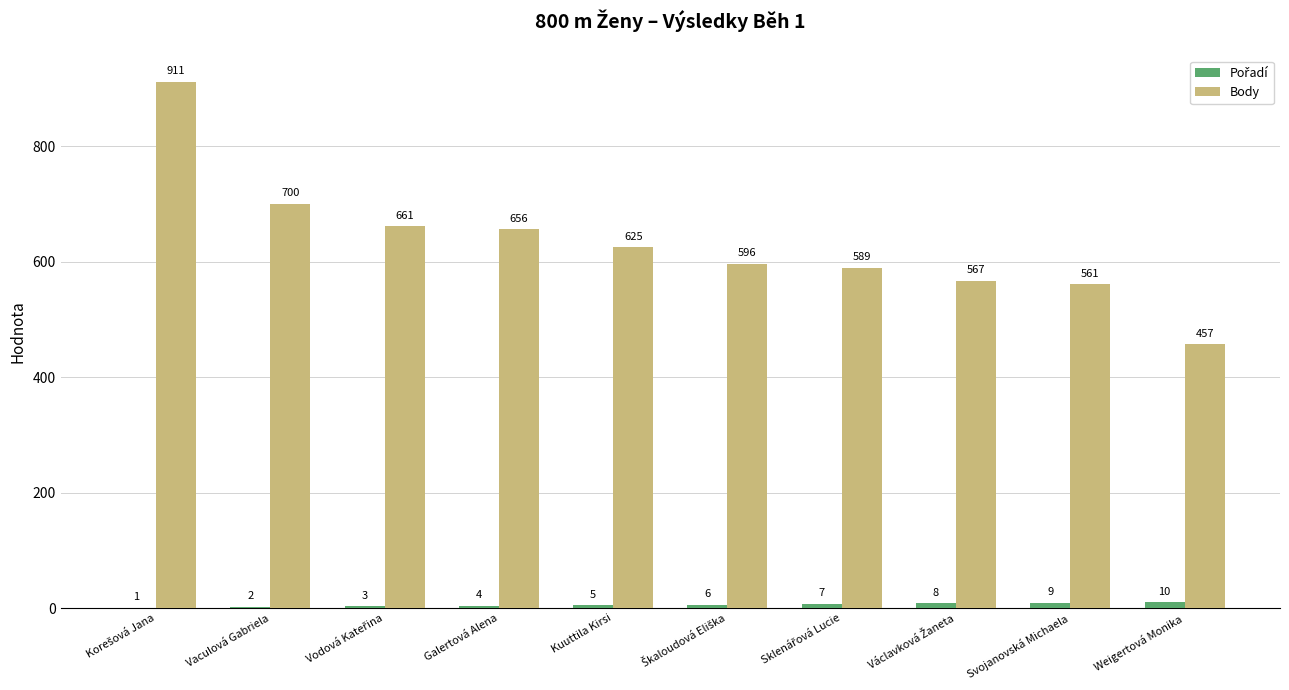

At which label is Body closest to 684?

Vaculová Gabriela